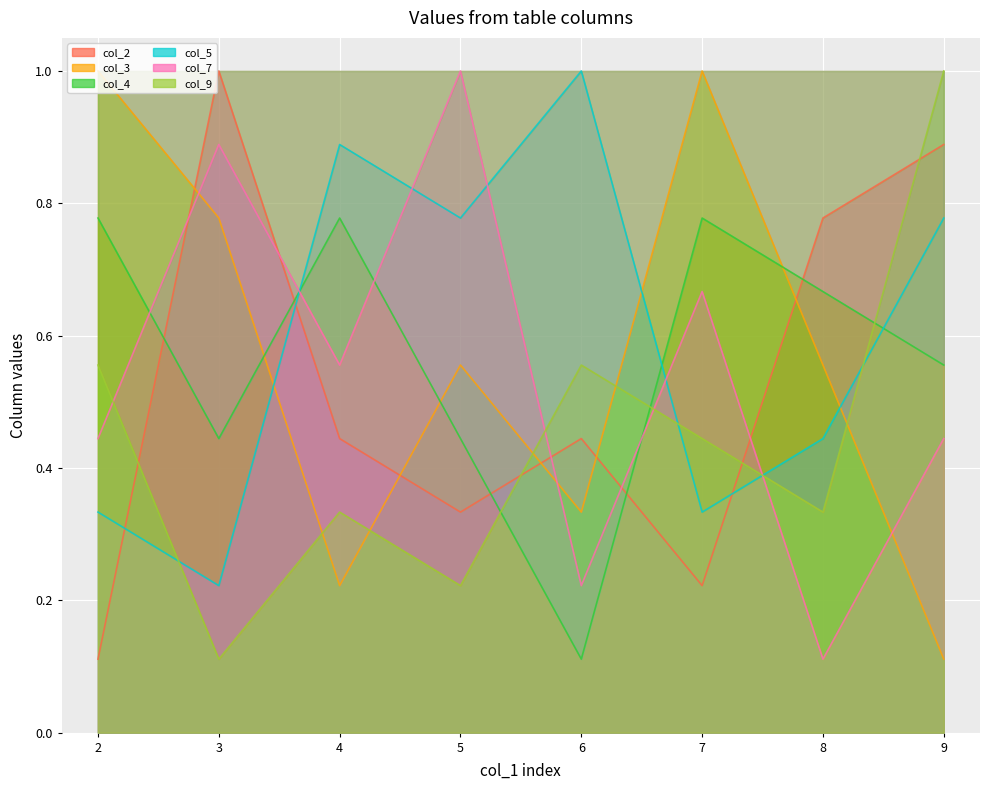

True or false: col_2 has a value of 0.3 at 5.

True